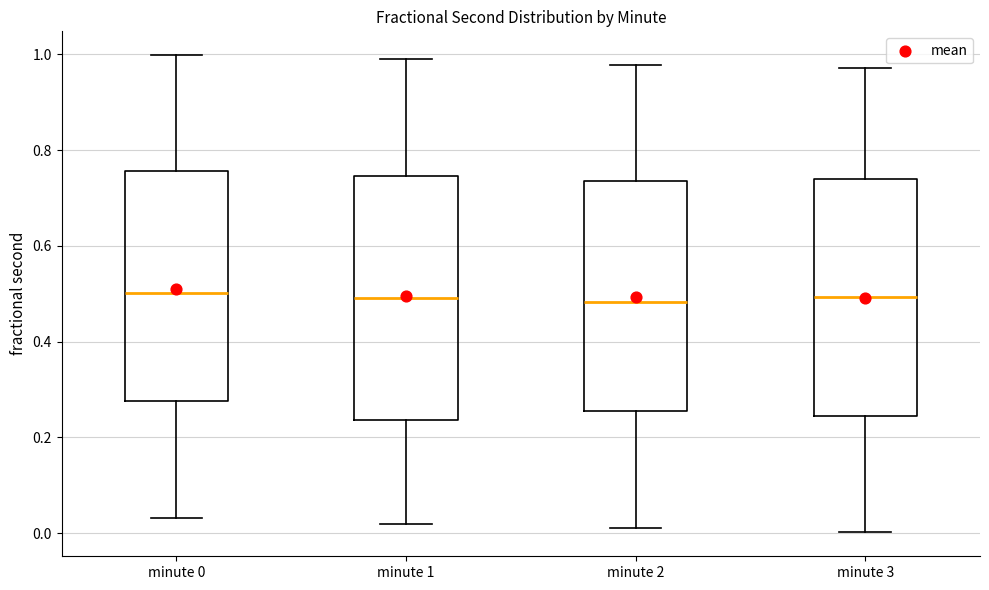

Reading left to right, read every box against the y-axis: the position of its median line, the range the box covers, and the ends of its whiskers. The values are not printed on the chart, so give them approximately, as read against the axis.

minute 0: median 0.50, box 0.28 to 0.76, whiskers 0.04 to 1.00
minute 1: median 0.50, box 0.24 to 0.74, whiskers 0.02 to 1.00
minute 2: median 0.48, box 0.26 to 0.74, whiskers 0.02 to 0.98
minute 3: median 0.50, box 0.24 to 0.74, whiskers 0.00 to 0.98